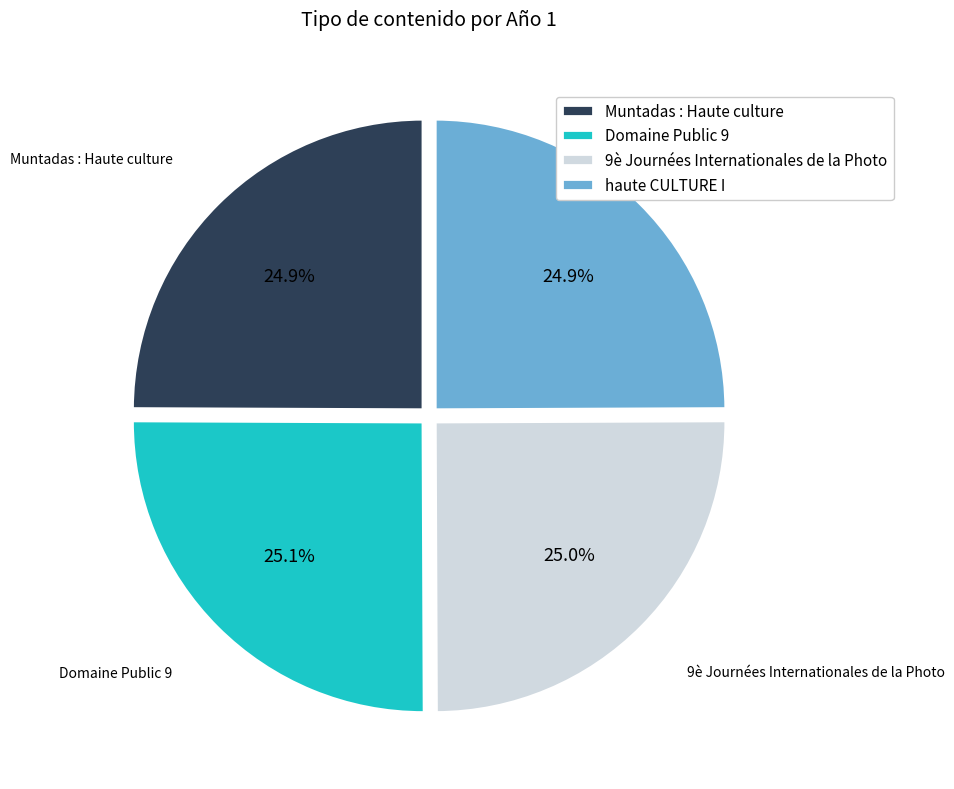

The 9è Journées Internationales de la Photo slice represents 25% of the pie. True or false?

True